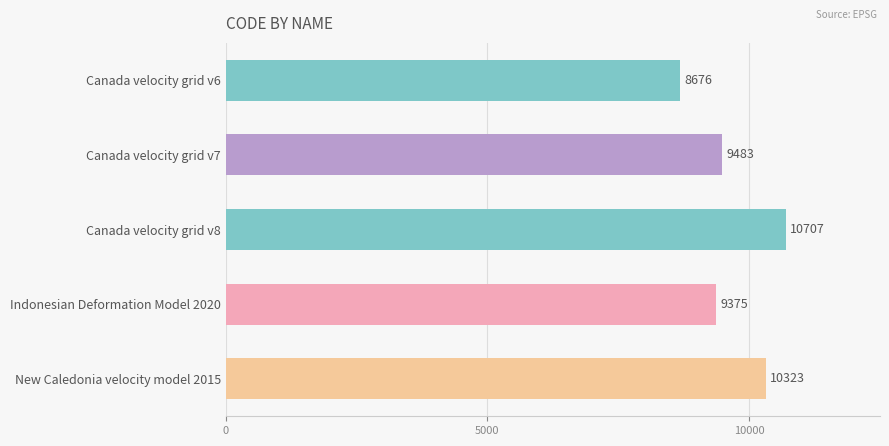

What is the difference between the maximum and minimum values?

2031